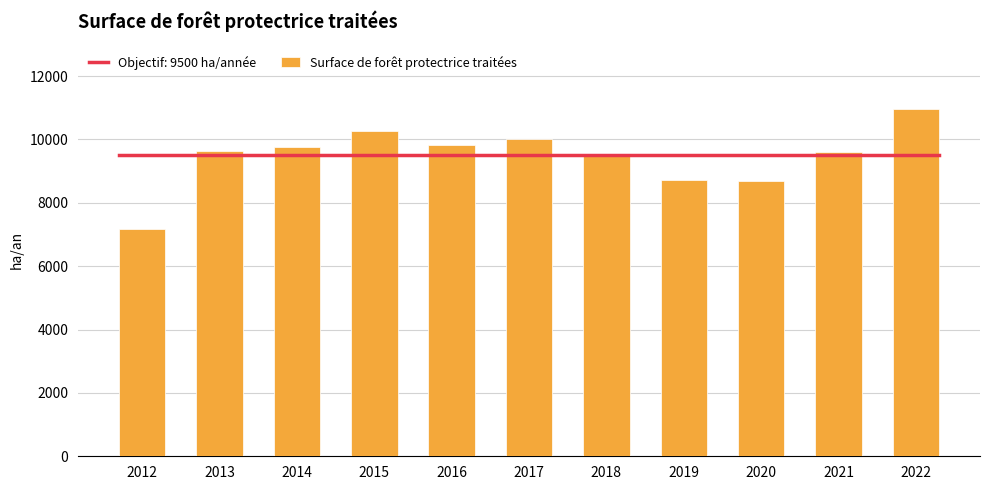

Reading left to right, list all the values displayed in this chart.

2012=7158.4	2013=9629.2	2014=9757.9	2015=10253.6	2016=9818.0	2017=10000.0	2018=9502.0	2019=8728.0	2020=8701.0	2021=9592.0	2022=10970.0